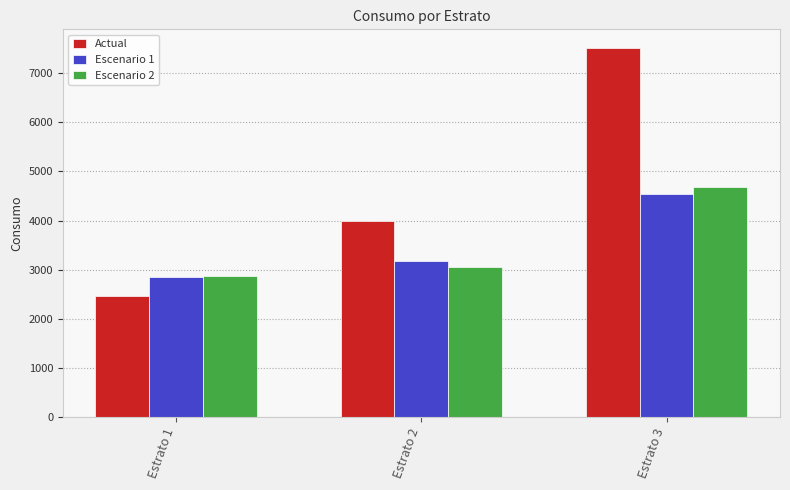

Which series has the largest range (max minus min)?

Actual